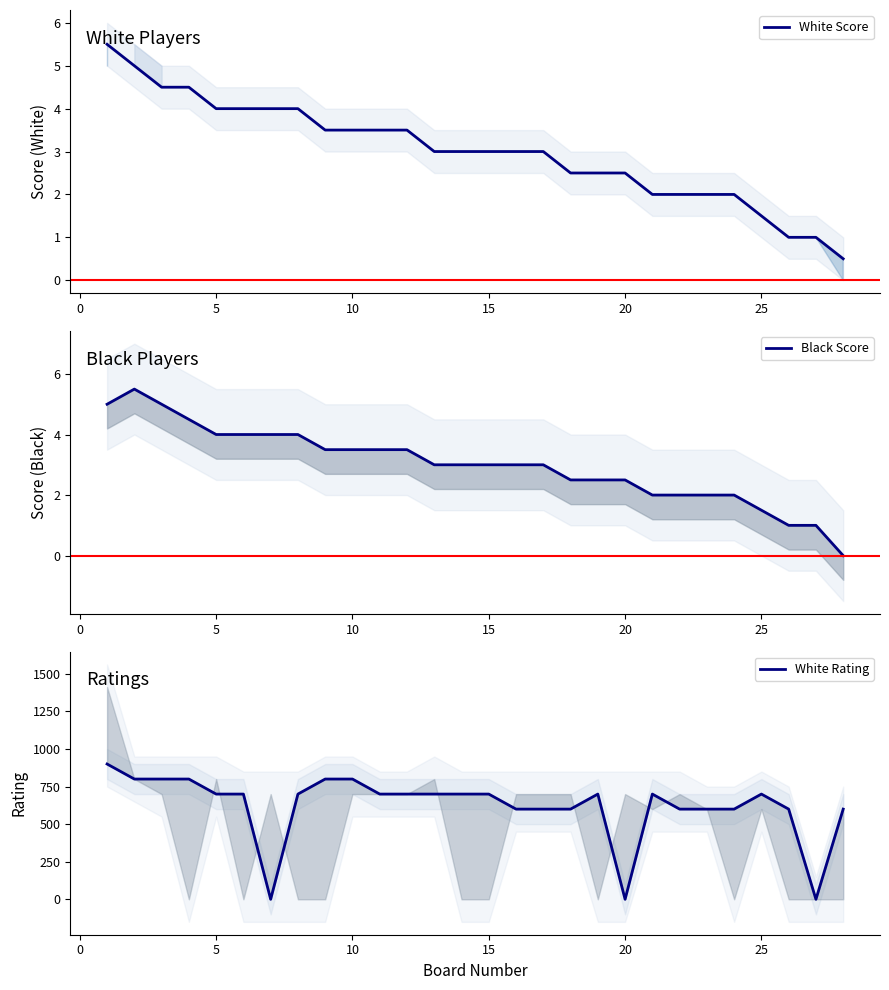

What is the minimum value for White Score?

0.5